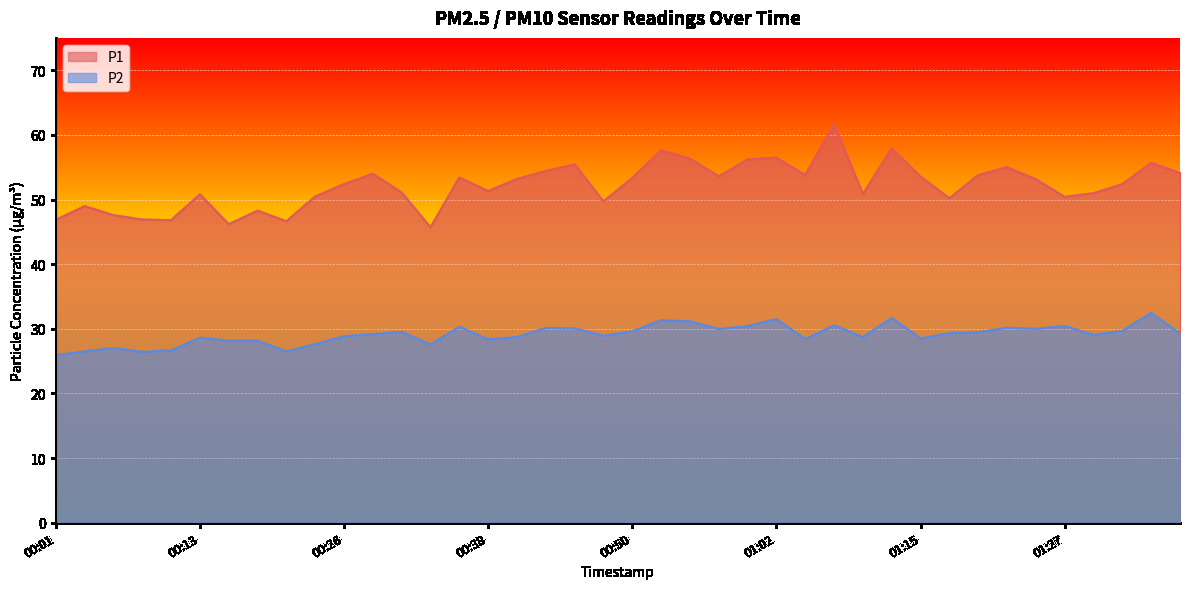

What is the value of the P1 point at the 38th from the left?

52.4